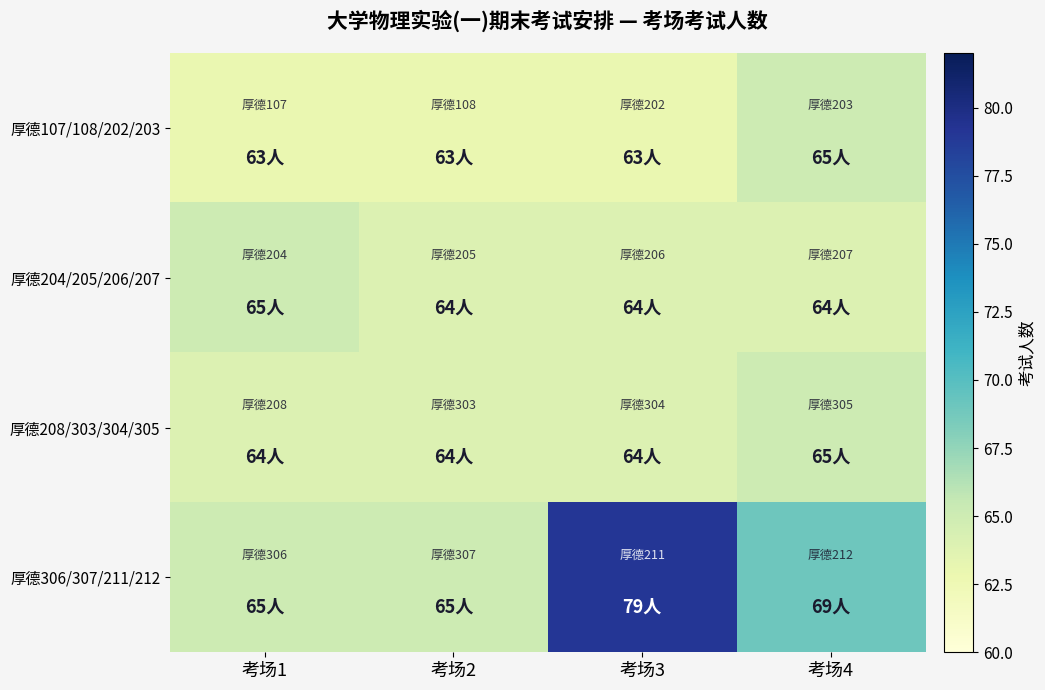

How many data points does each series have?

4